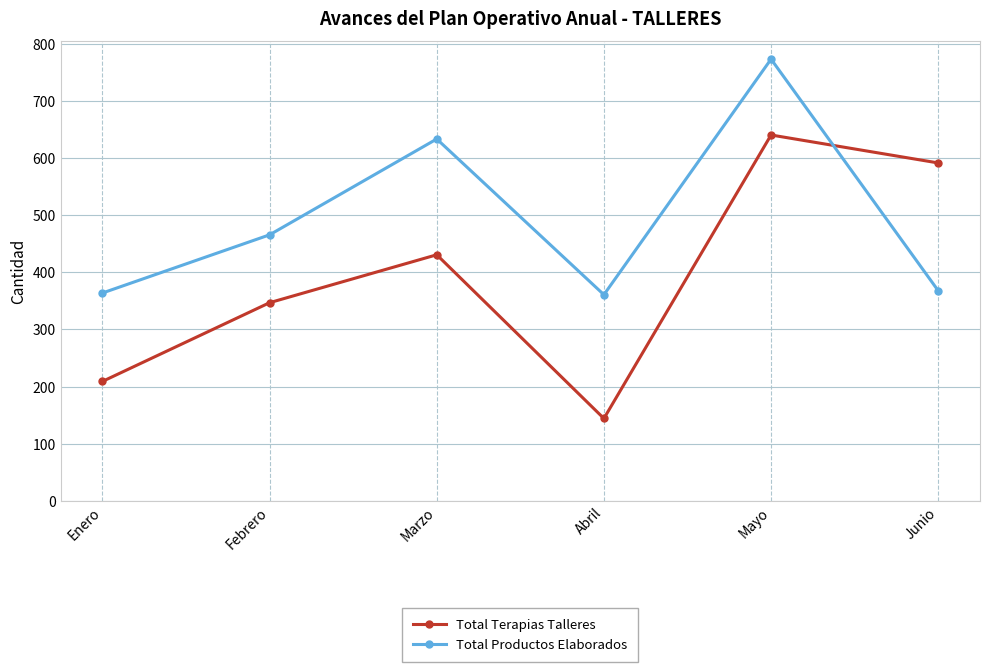

What is the sum of all Total Productos Elaborados values?

2967